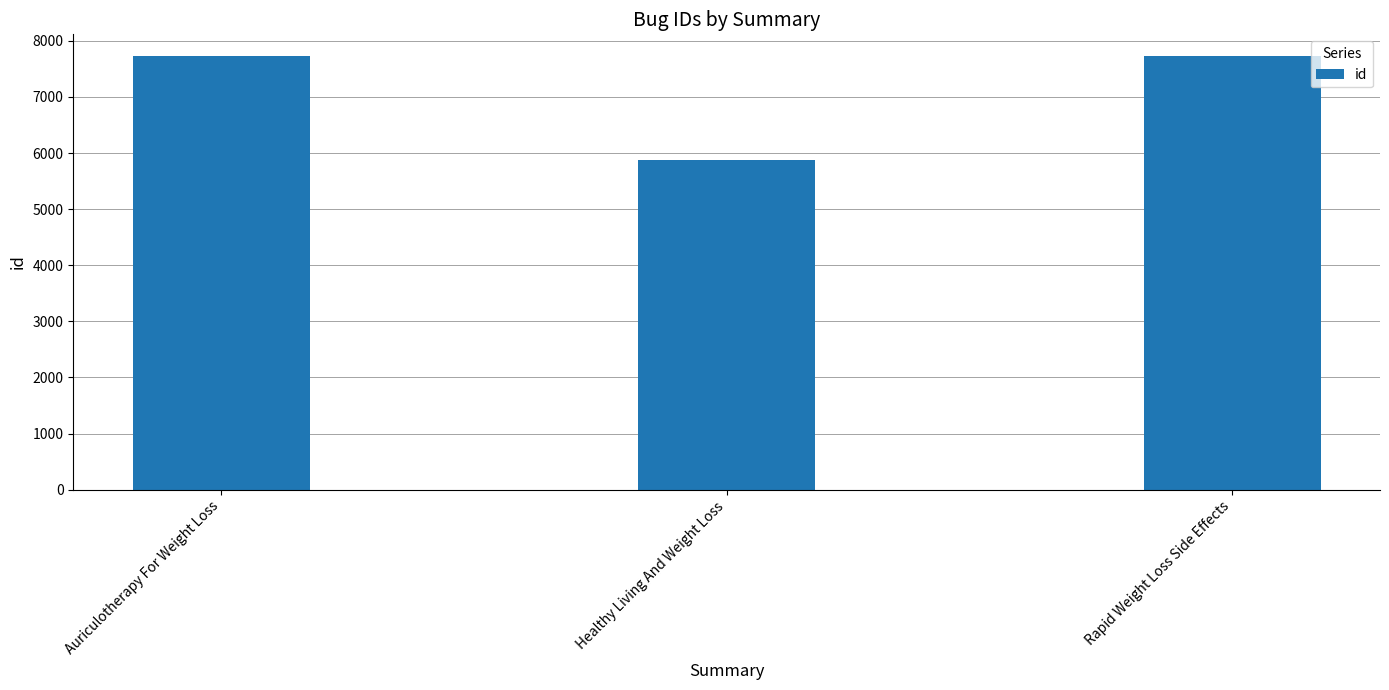

How many data points are less than 7726?

1